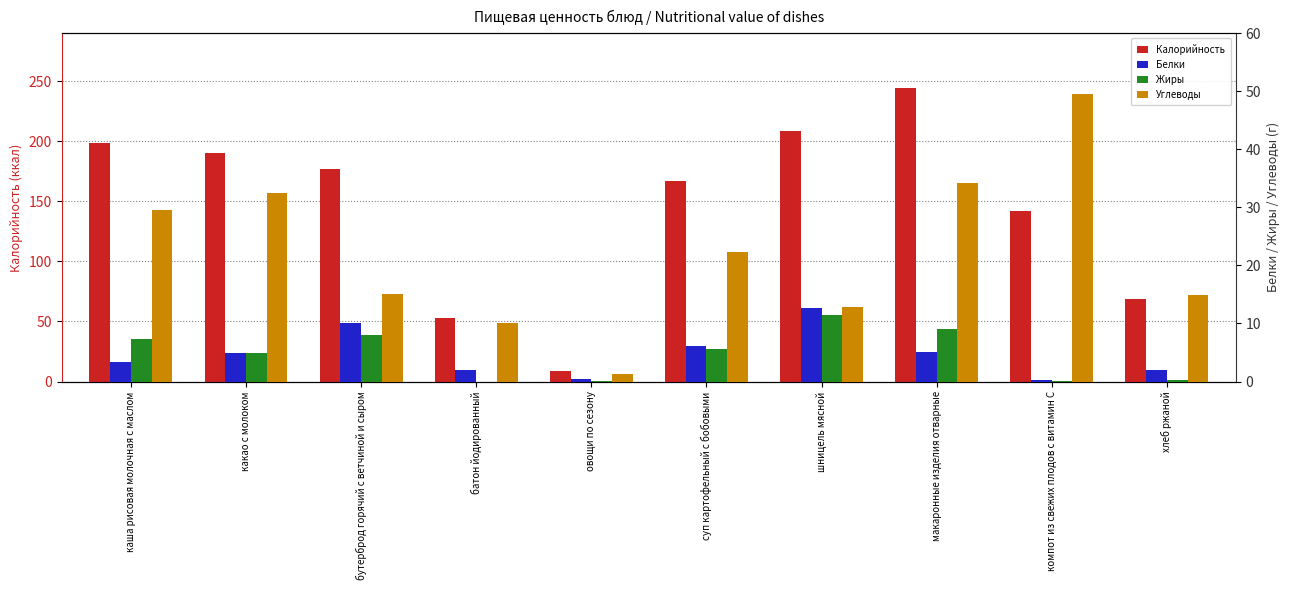

How many values in the Жиры series are below 5?

4